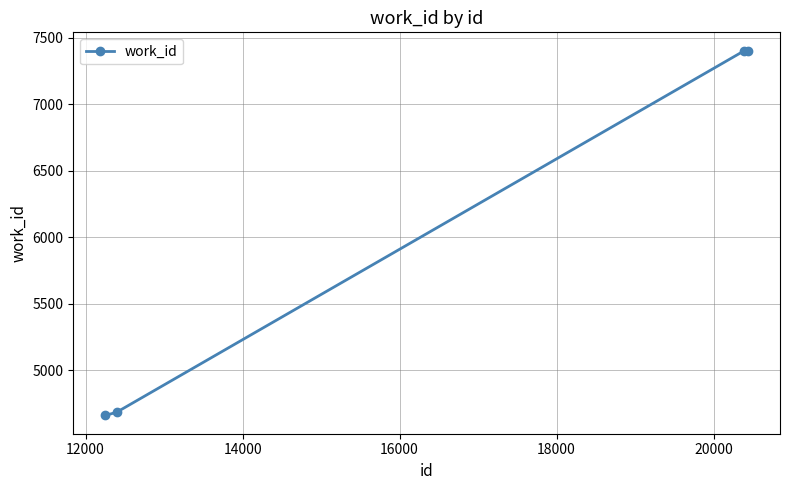

What is the sum of all values?

24146